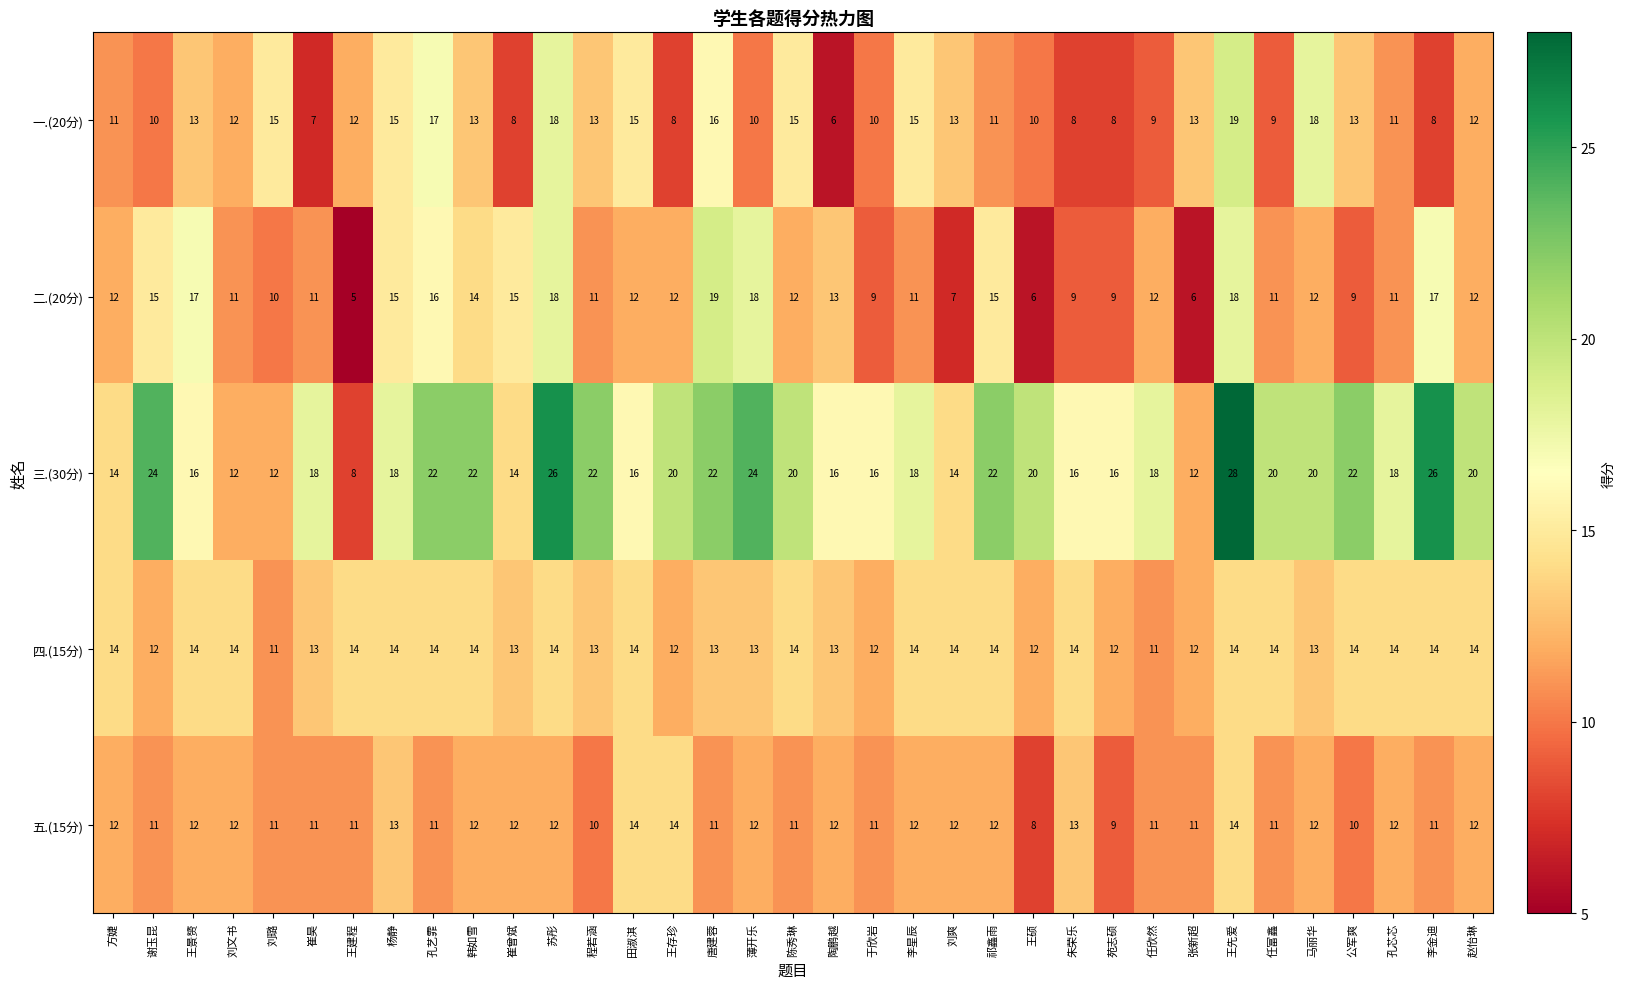

Which series has the widest spread of values?

三.(30分)